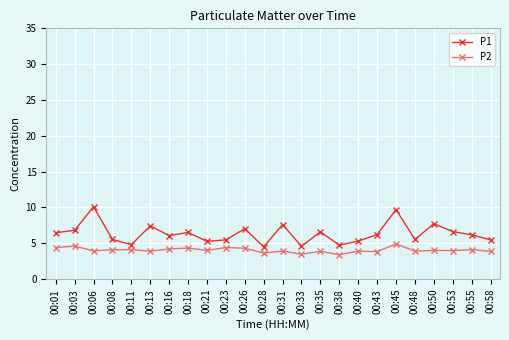

At which category does P1 reach its first local valley?

00:11